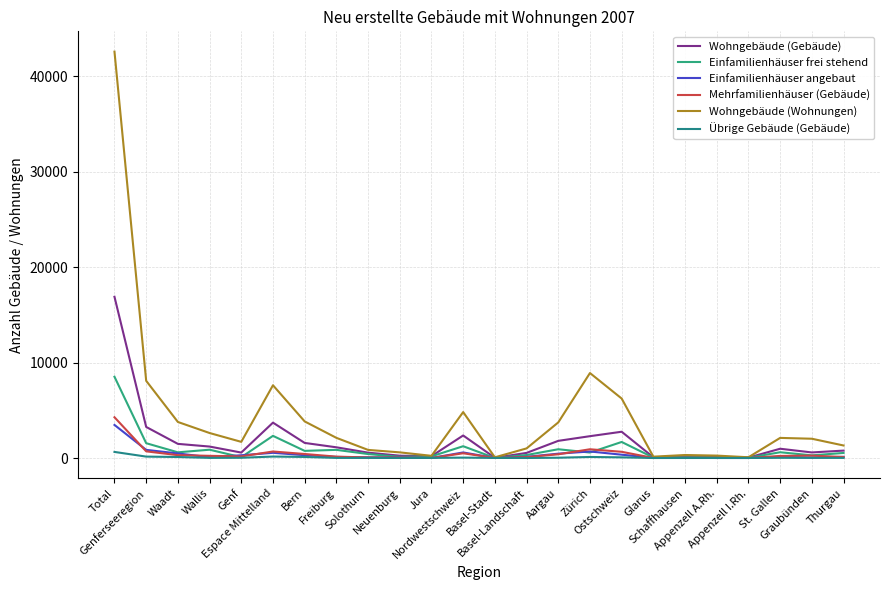

True or false: Einfamilienhäuser frei stehend and Wohngebäude (Gebäude) intersect in this chart.

False